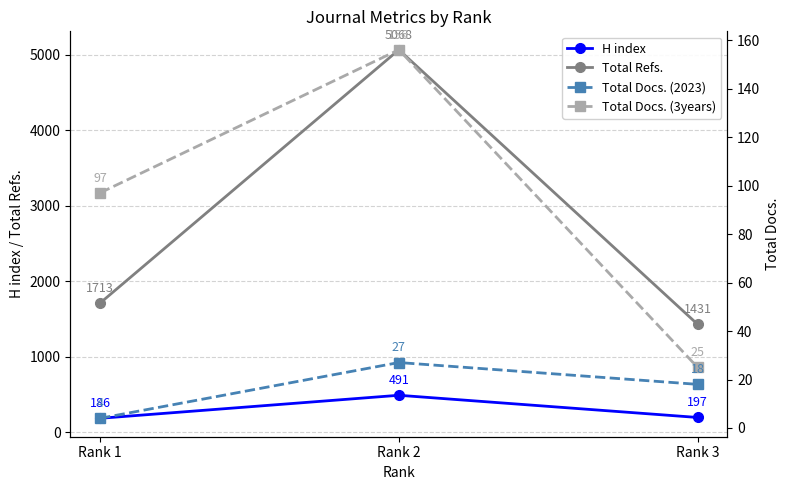

What is the spread (max minus min) of values at Rank 2?

5041